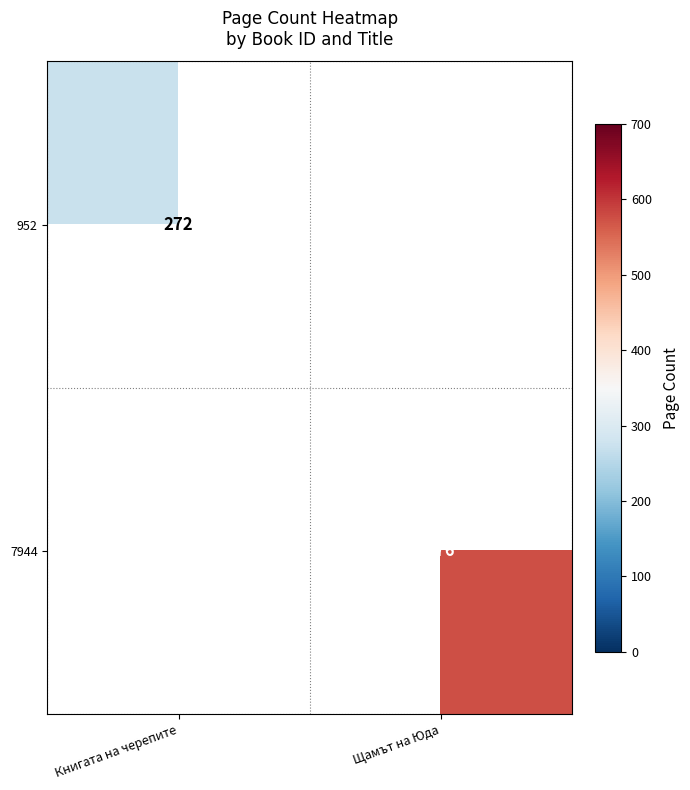

True or false: 952 has a value of 272 at Книгата на черепите.

True